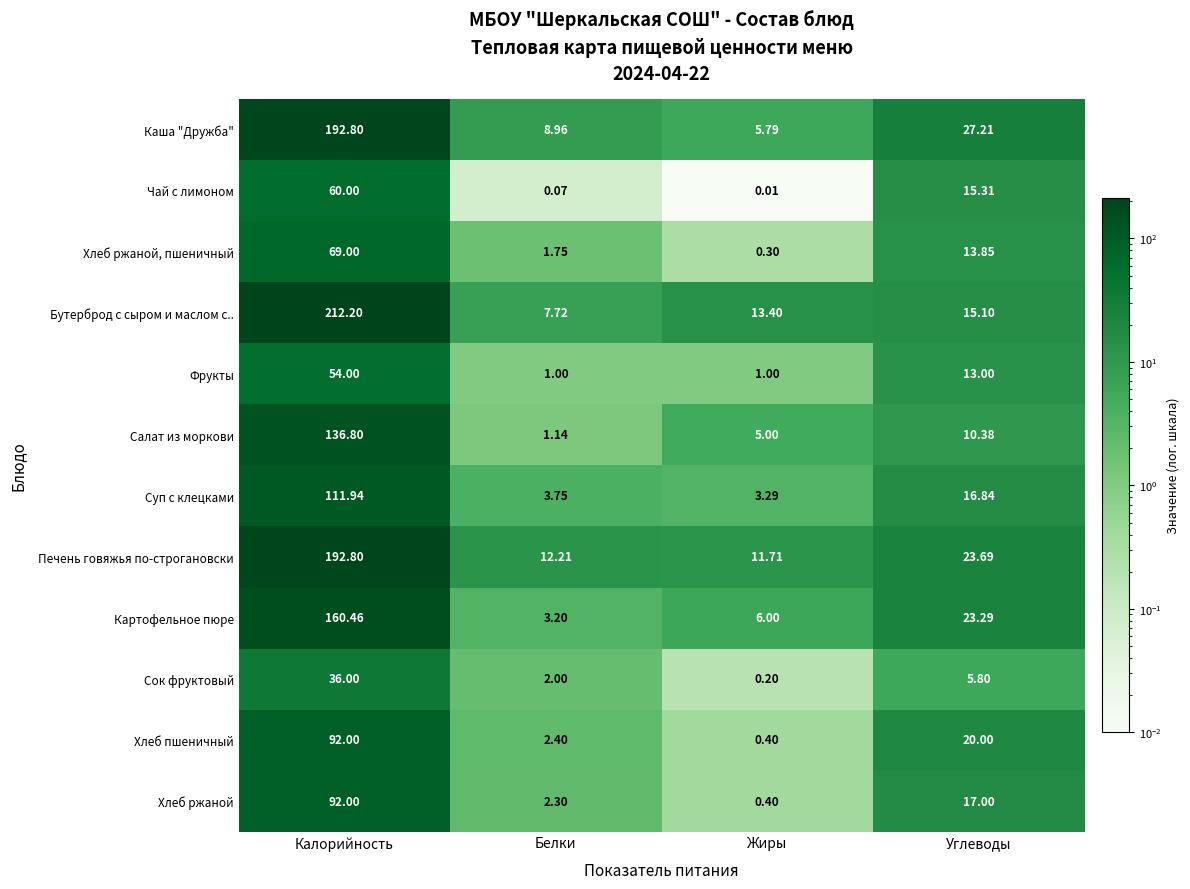

Is the value of Сок фруктовый at Белки greater than the value of Картофельное пюре at Углеводы?

No